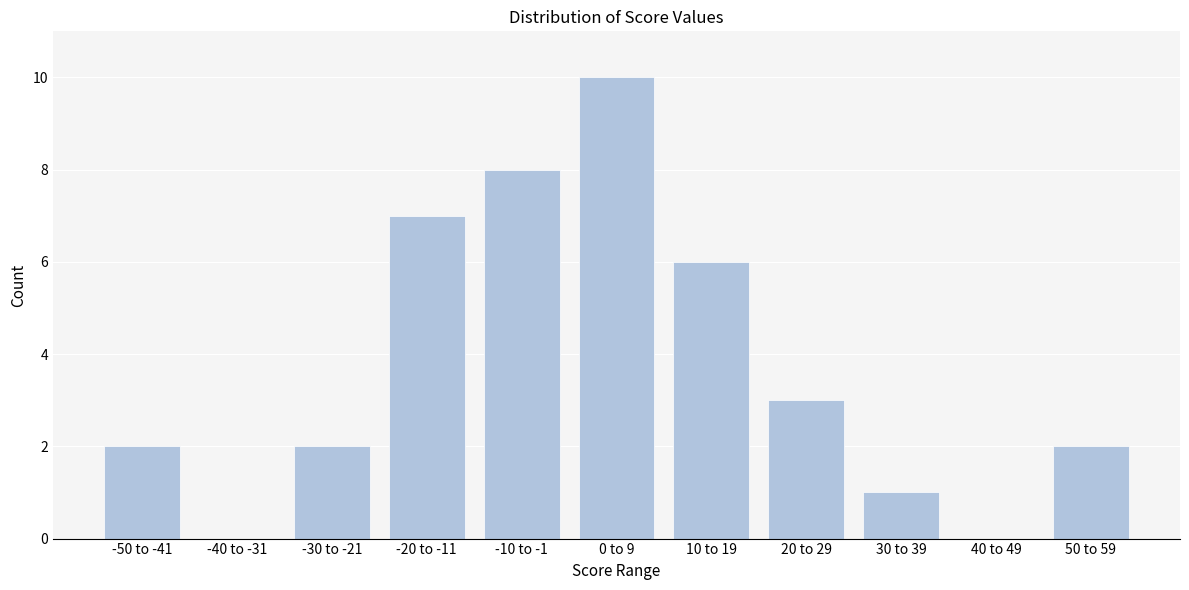

Reading left to right, list all the values displayed in this chart.

-50 to -41=2	-40 to -31=0	-30 to -21=2	-20 to -11=7	-10 to -1=8	0 to 9=10	10 to 19=6	20 to 29=3	30 to 39=1	40 to 49=0	50 to 59=2